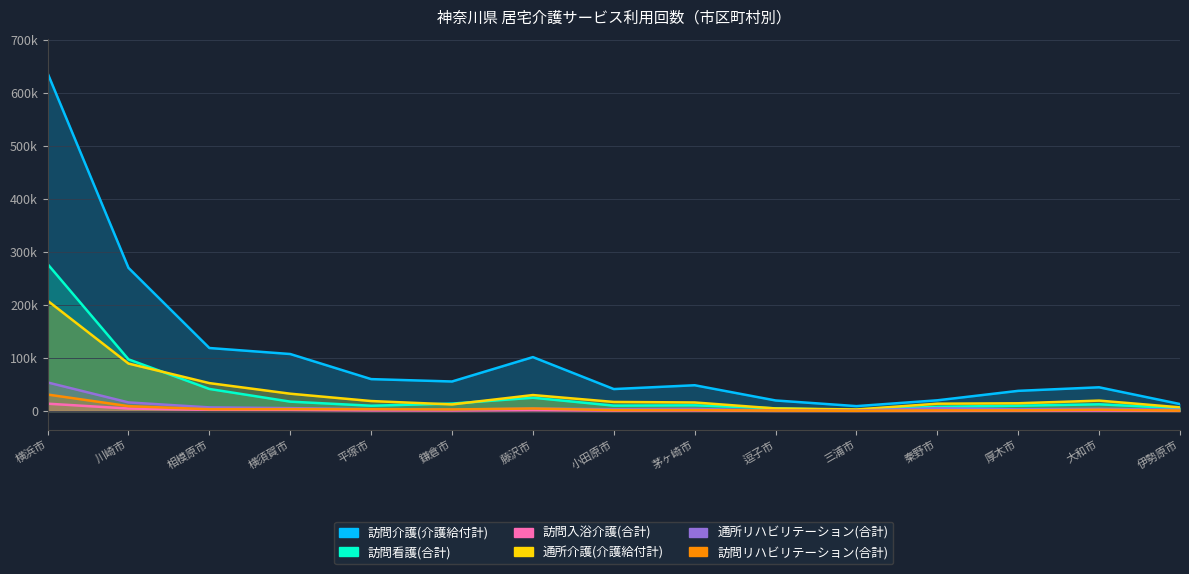

The value of 訪問看護(合計) at 平塚市 is 9997. True or false?

True